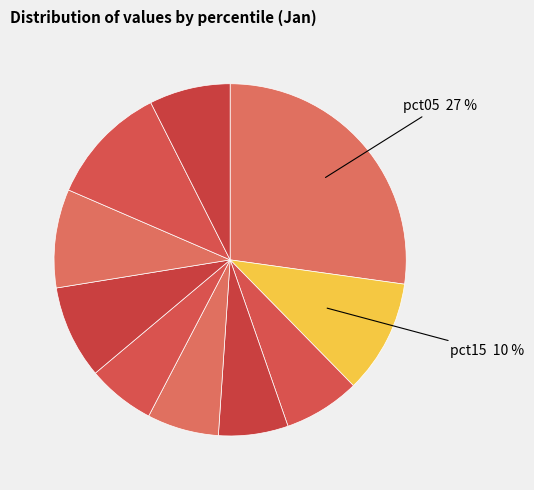

Count the number of slices in the pie.

10